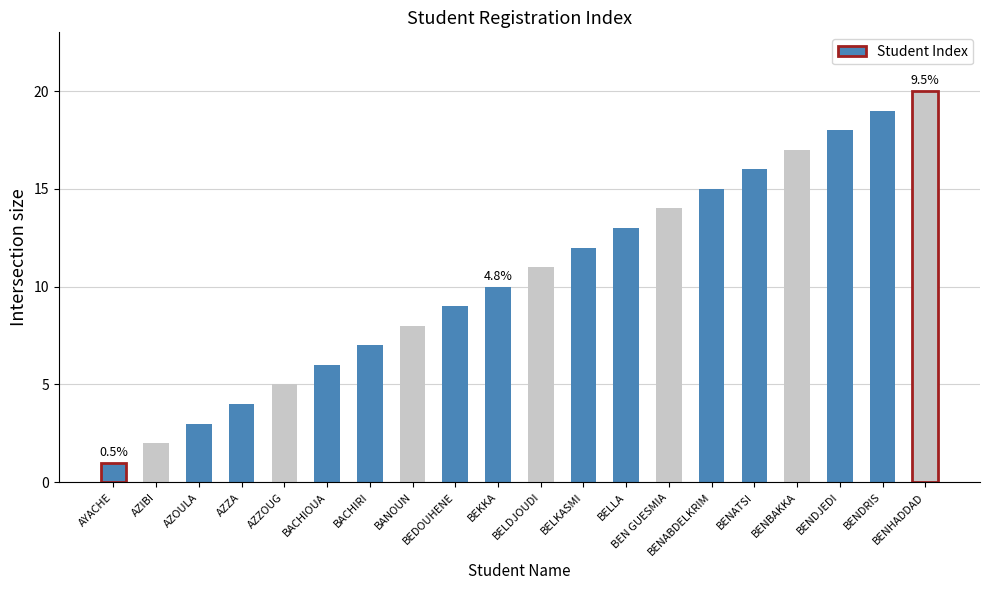

At which label is the value closest to 10?

BEKKA